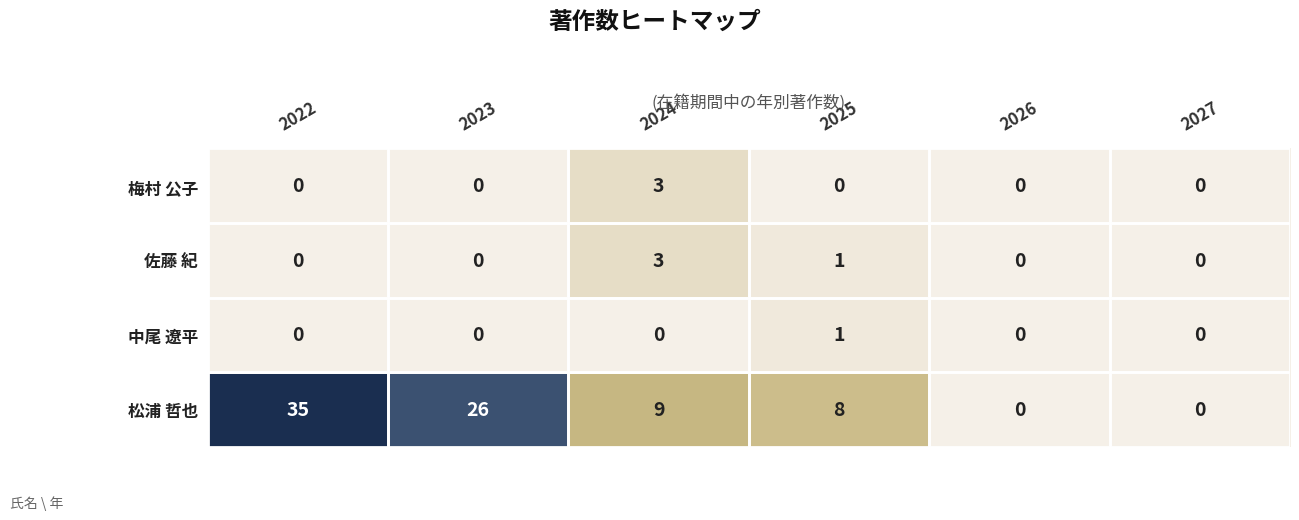

What is the maximum value for 松浦 哲也?

35